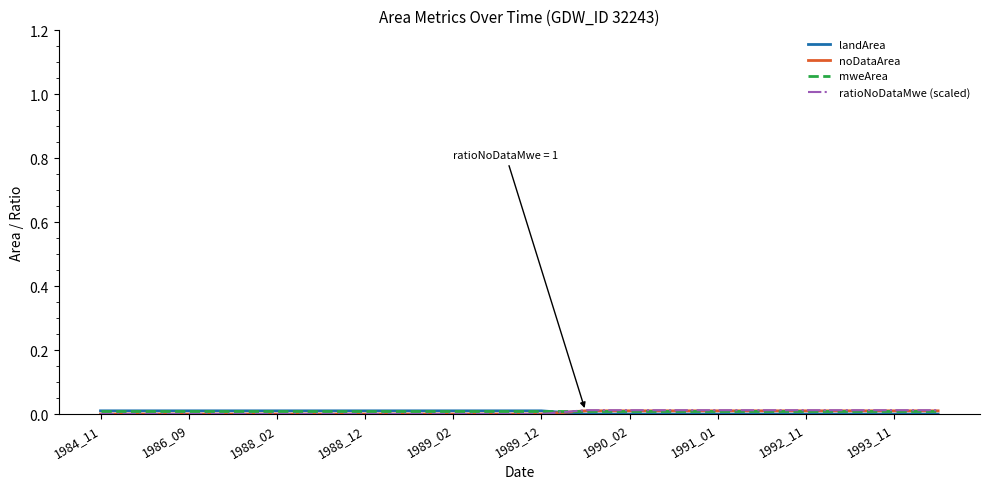

How many noDataArea values are between 0 and 1?

20